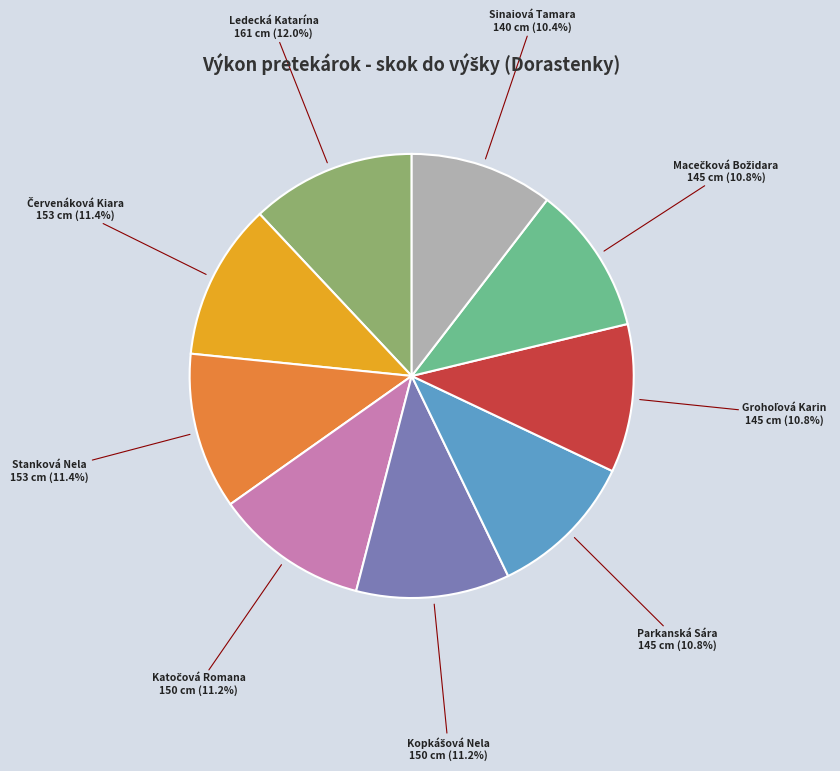

To the nearest percent, what is the combined percentage of Sinaiová Tamara and Stanková Nela?

22%